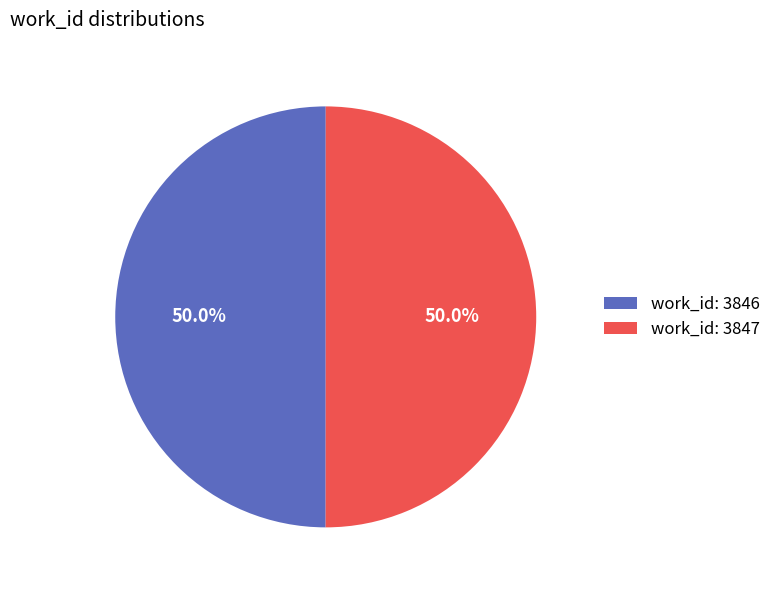

Approximately how many times larger is the value at work_id: 3846 compared to work_id: 3847?

1.0